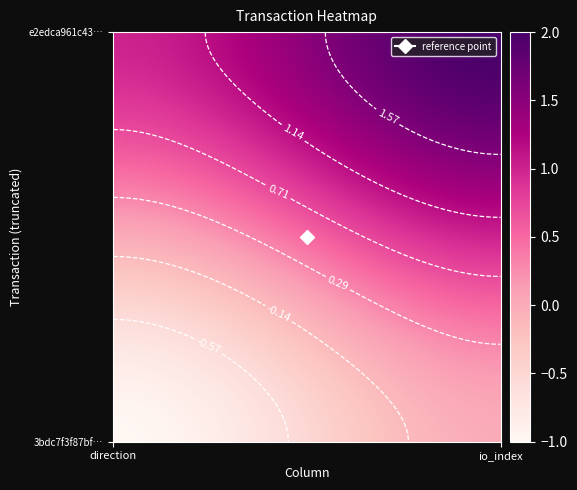

Rank the categories by 3bdc7f3f87bfcb5152fe67b68e6de7452f7f464 value from highest to lowest.

1, 0